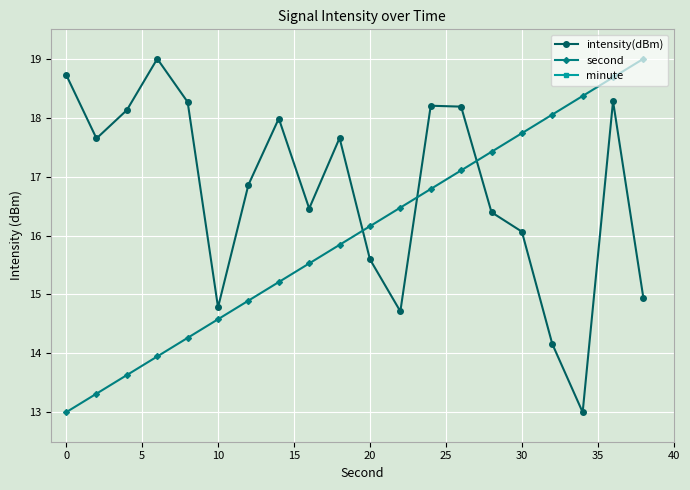

What are all the series names shown in the legend?

intensity(dBm), second, minute